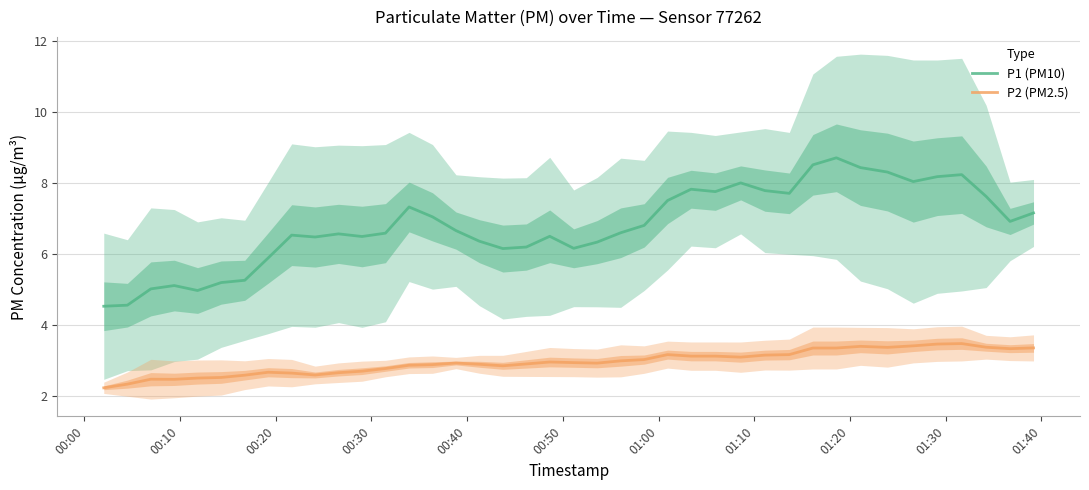

True or false: P1 (PM10) and P2 (PM2.5) intersect in this chart.

False